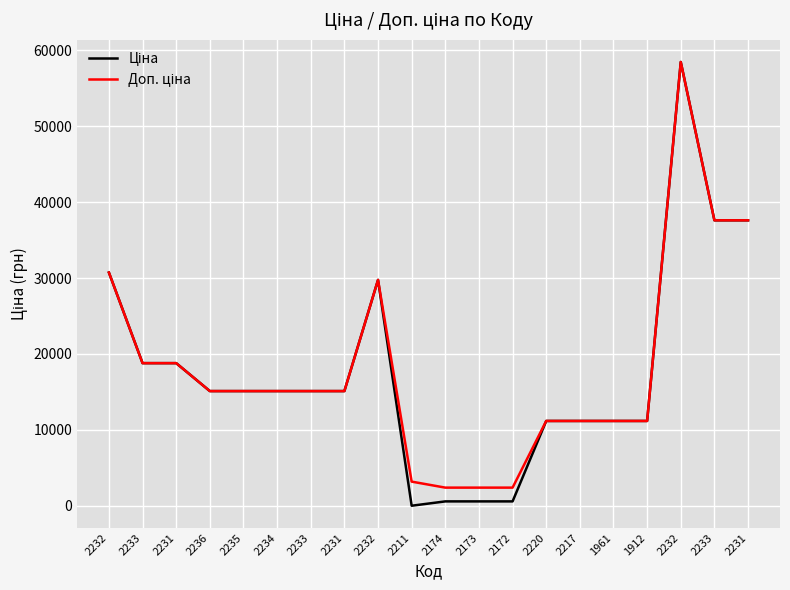

Is this an area chart (filled region under the line)?

No